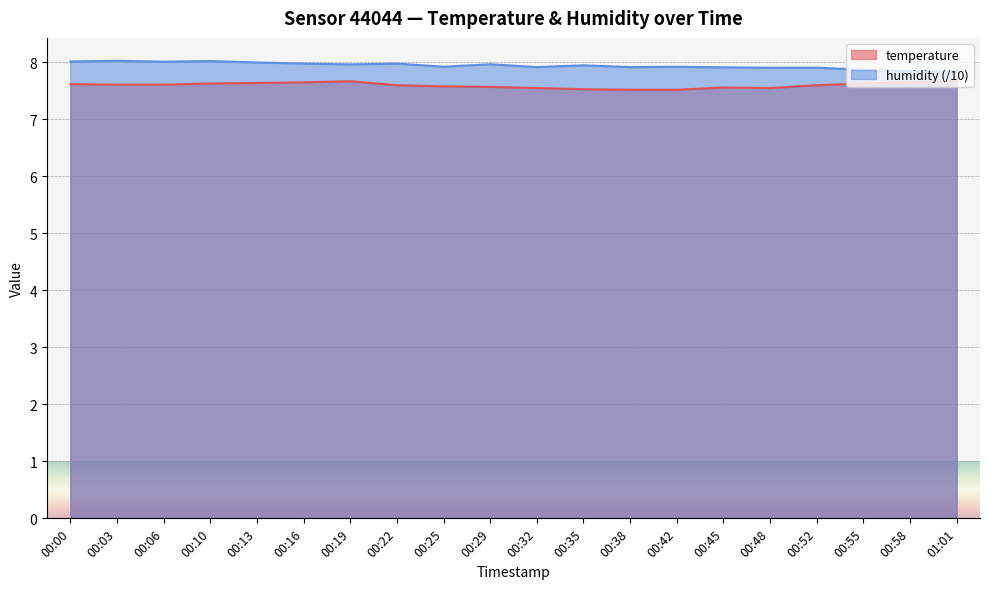

The humidity series shows 3.7 at 00:42. True or false?

False